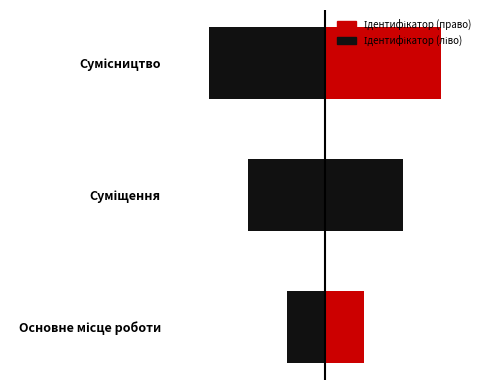

Is it true that the value at Сумісництво is 3?

True